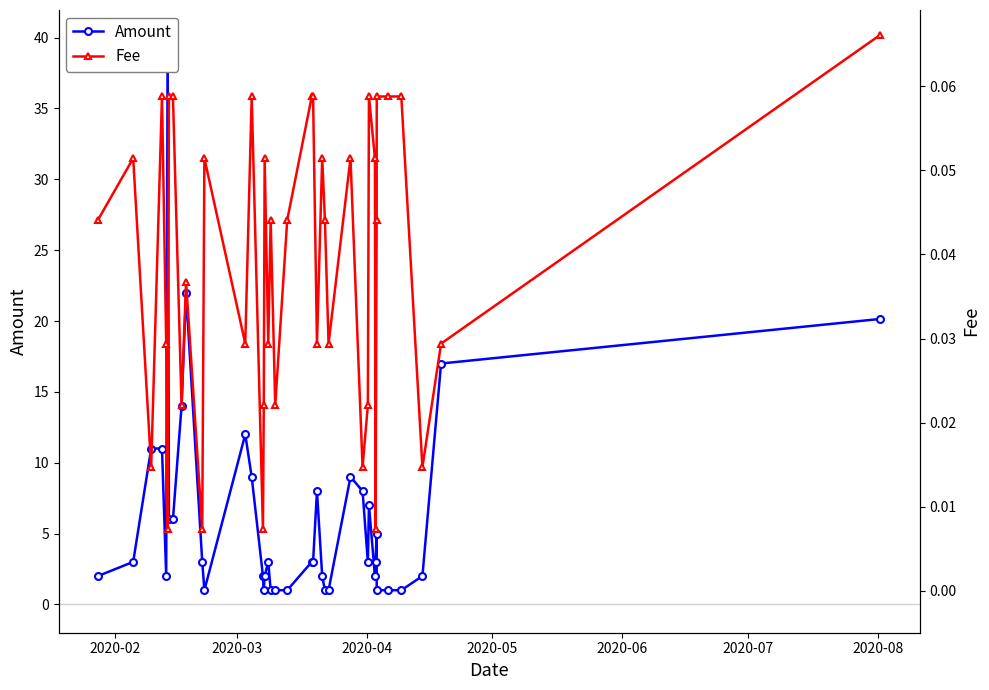

What are all the series names shown in the legend?

Amount, Fee